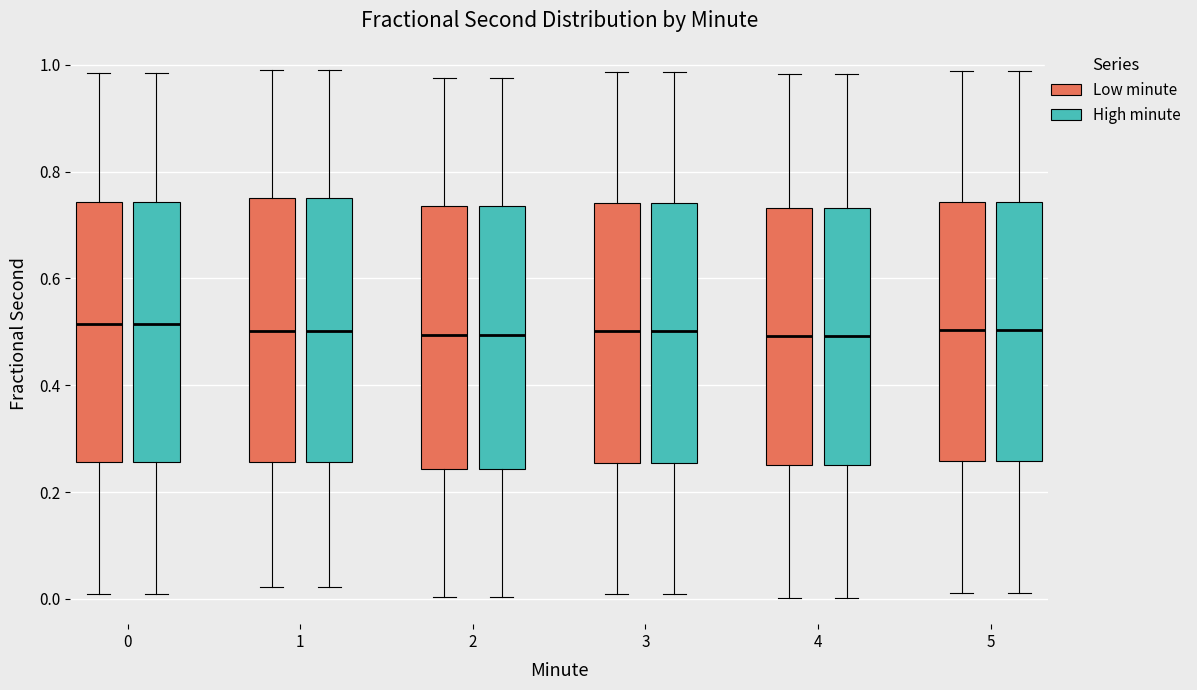

Where is the upper edge of the box for 3 (High minute) on the y-axis? The values are not printed on the chart, so give them approximately, as read against the axis.

0.74